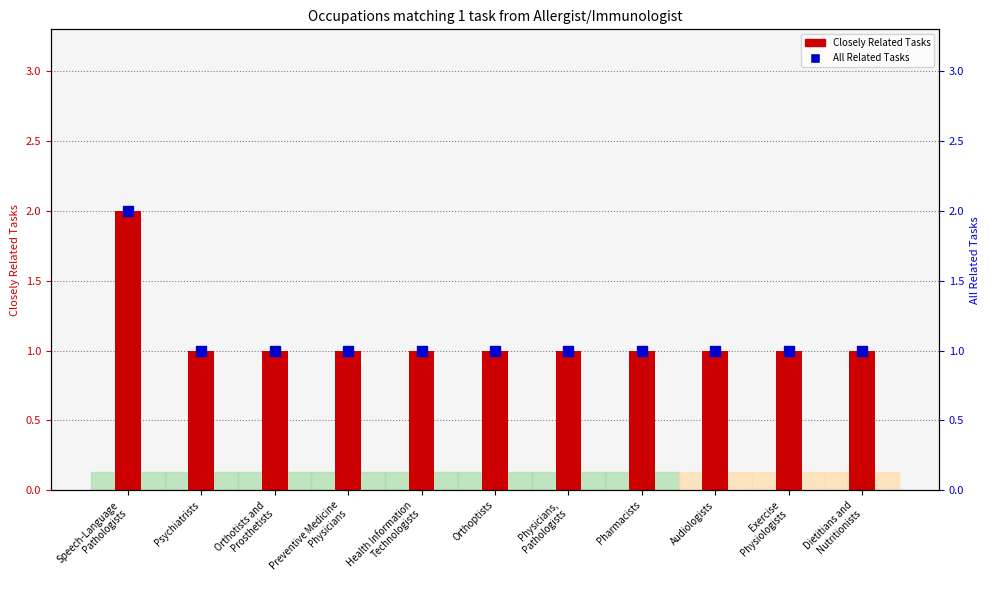

True or false: All Related Tasks has a value of 1 at Preventive Medicine
Physicians.

True